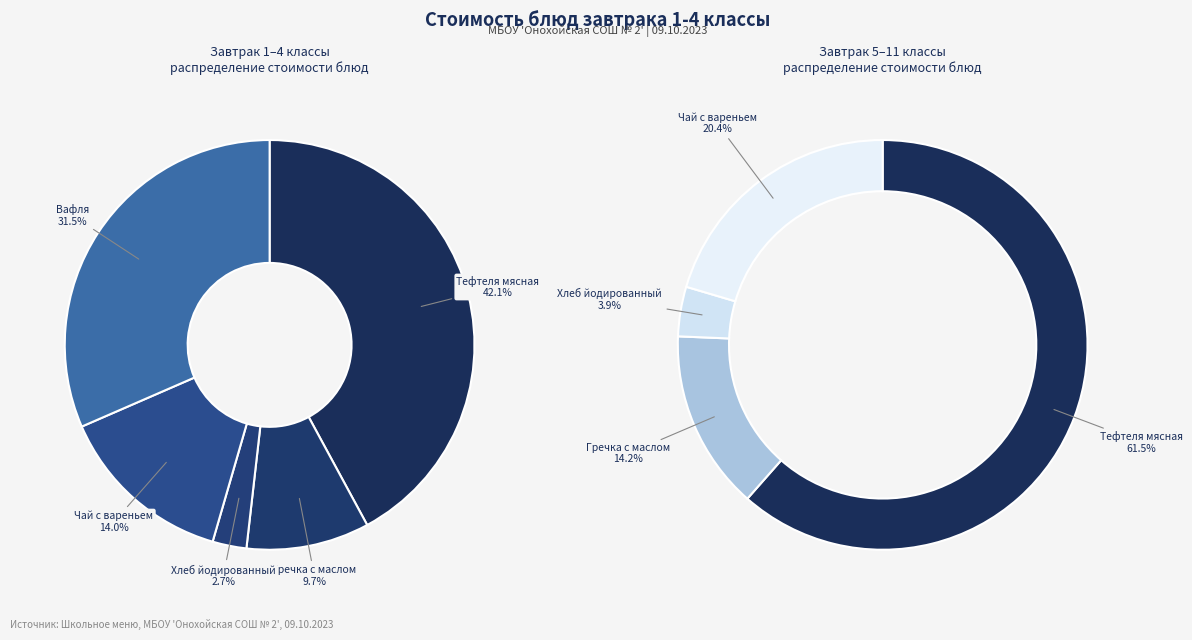

To the nearest percent, what is the difference between the largest and smallest slice percentages?

39%